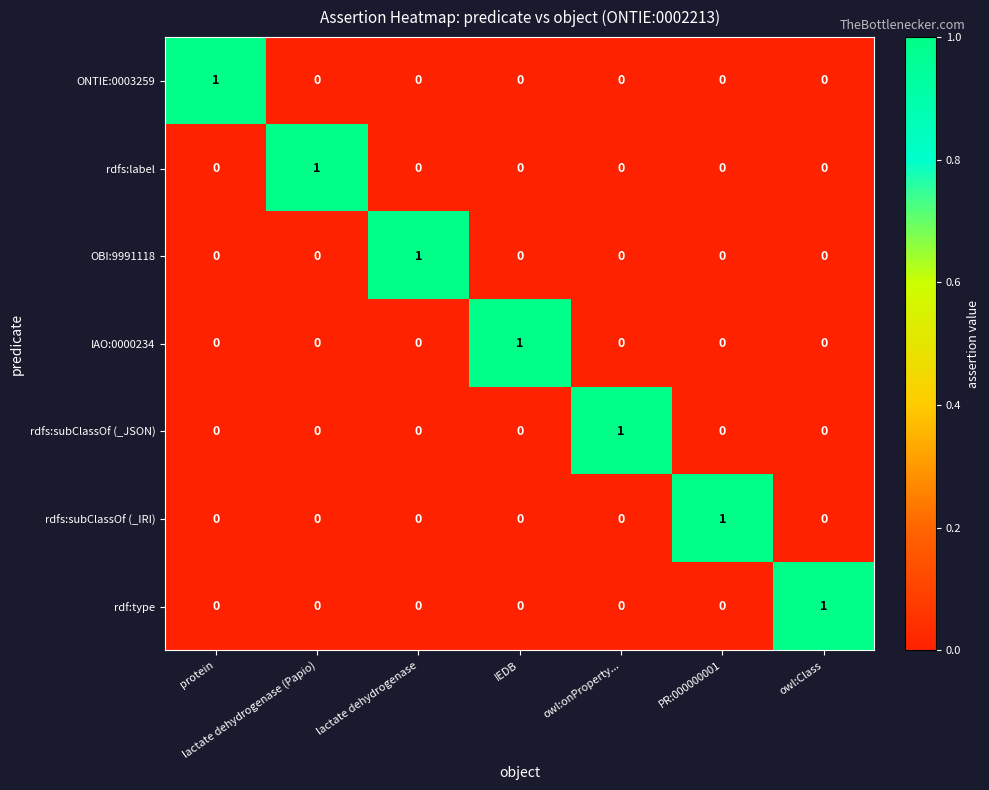

What is the total value across all series at lactate dehydrogenase?

1